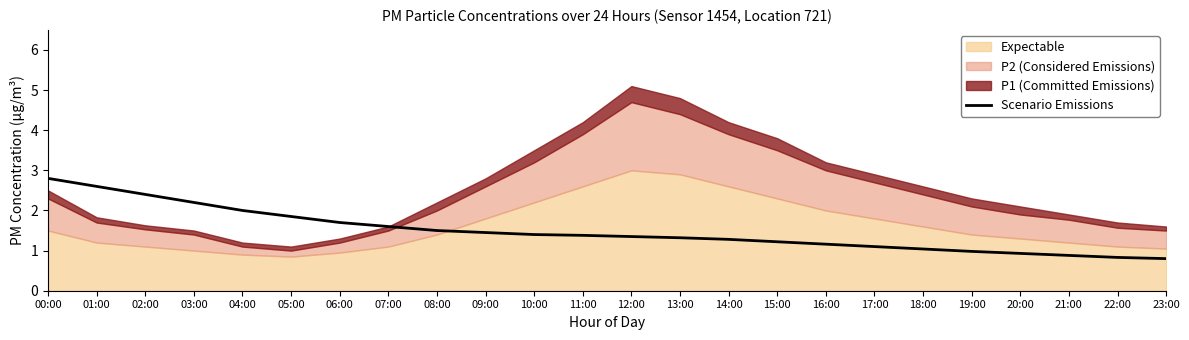

What is the lowest value of the Scenario Emissions series?

0.8